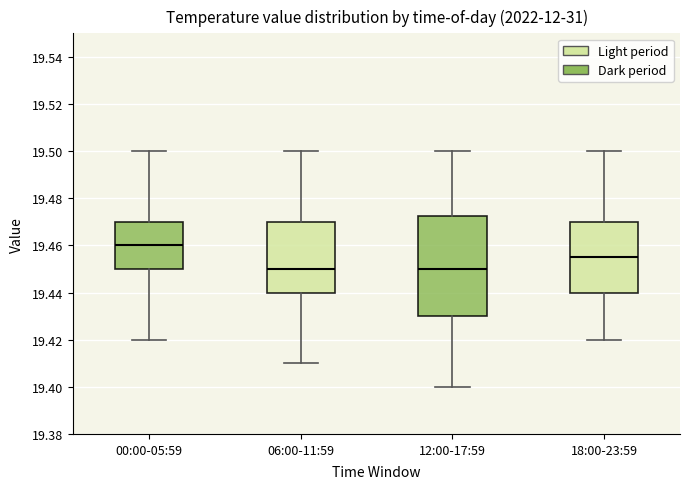

Reading left to right, read every box against the y-axis: the position of its median line, the range the box covers, and the ends of its whiskers. The values are not printed on the chart, so give them approximately, as read against the axis.

00:00-05:59: median 19.460, box 19.450 to 19.470, whiskers 19.420 to 19.500
06:00-11:59: median 19.450, box 19.440 to 19.470, whiskers 19.410 to 19.500
12:00-17:59: median 19.450, box 19.430 to 19.472, whiskers 19.400 to 19.500
18:00-23:59: median 19.456, box 19.440 to 19.470, whiskers 19.420 to 19.500